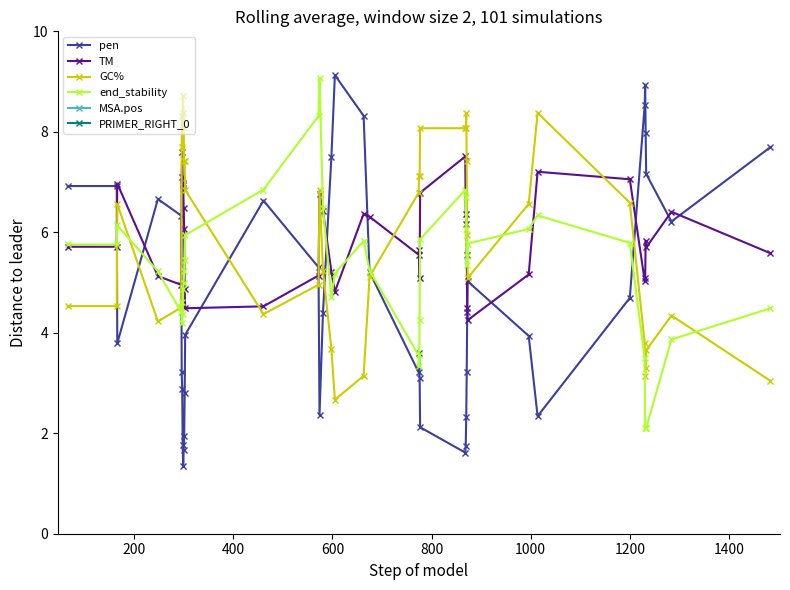

In pen, how many points are lower than both neighbors (excluding endpoints)?

7